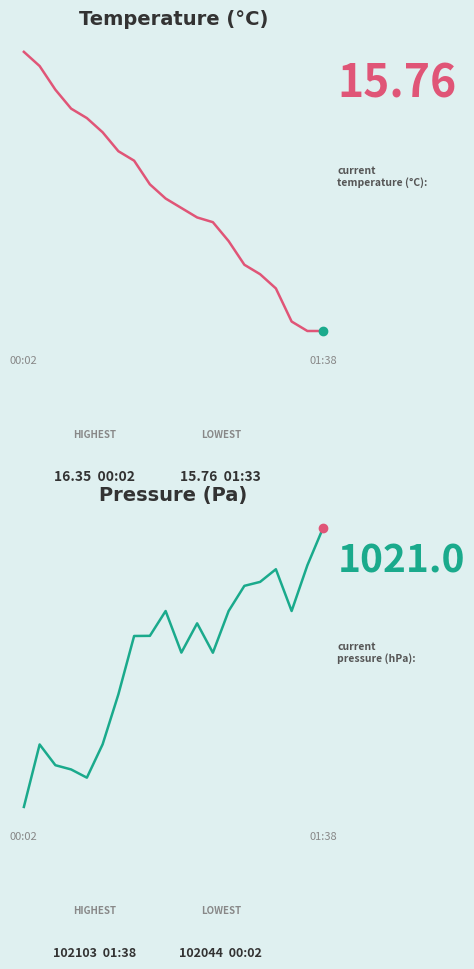

At how many categories does at least one series exceed 13345?

20